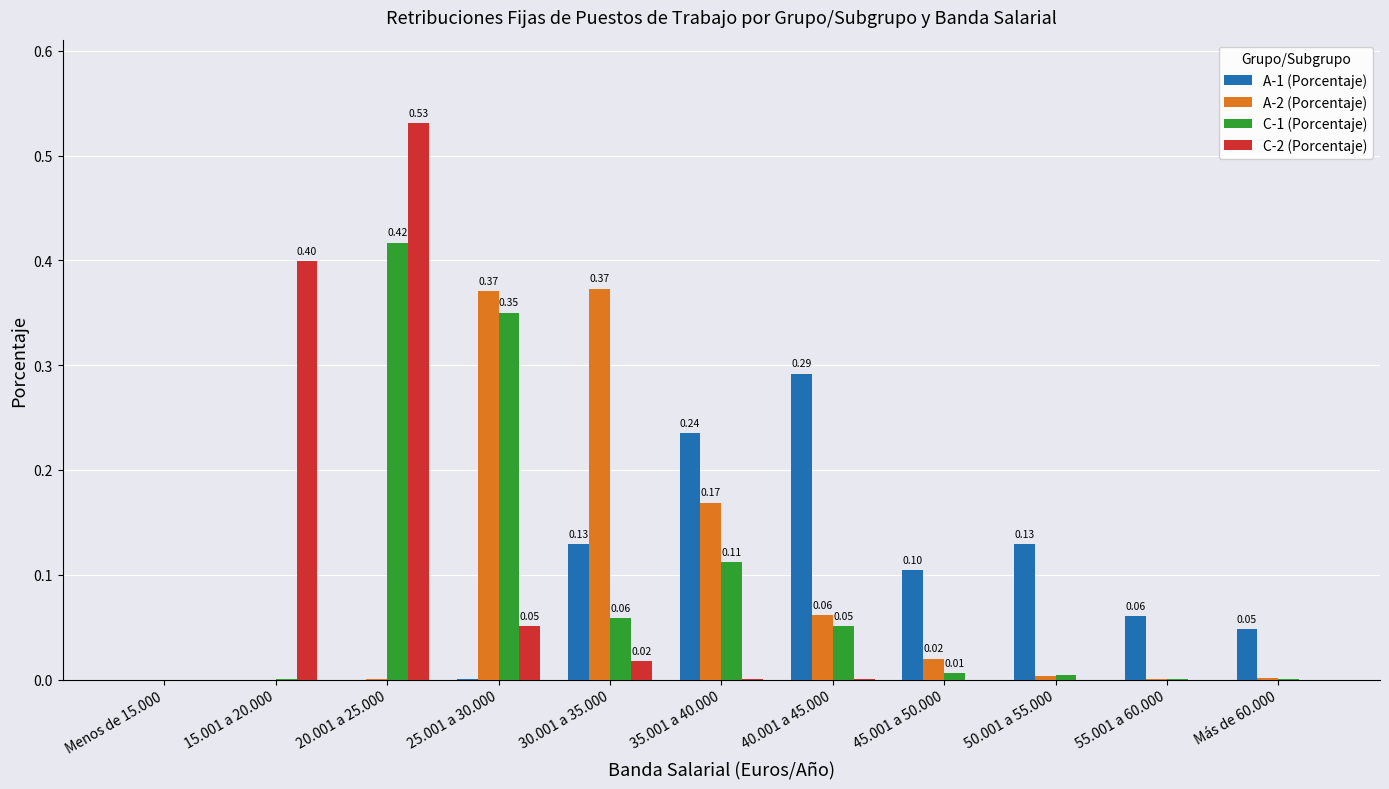

Which series changed the most between 20.001 a 25.000 and 55.001 a 60.000?

C-2 (Porcentaje)